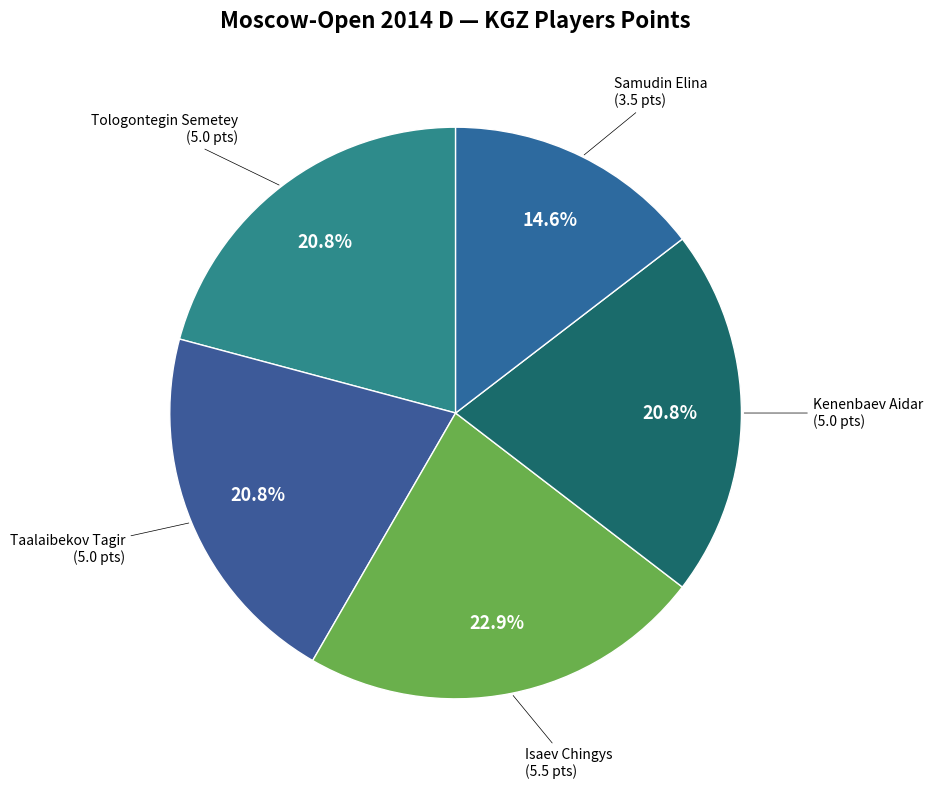

To the nearest percent, what is the average slice percentage?

20%